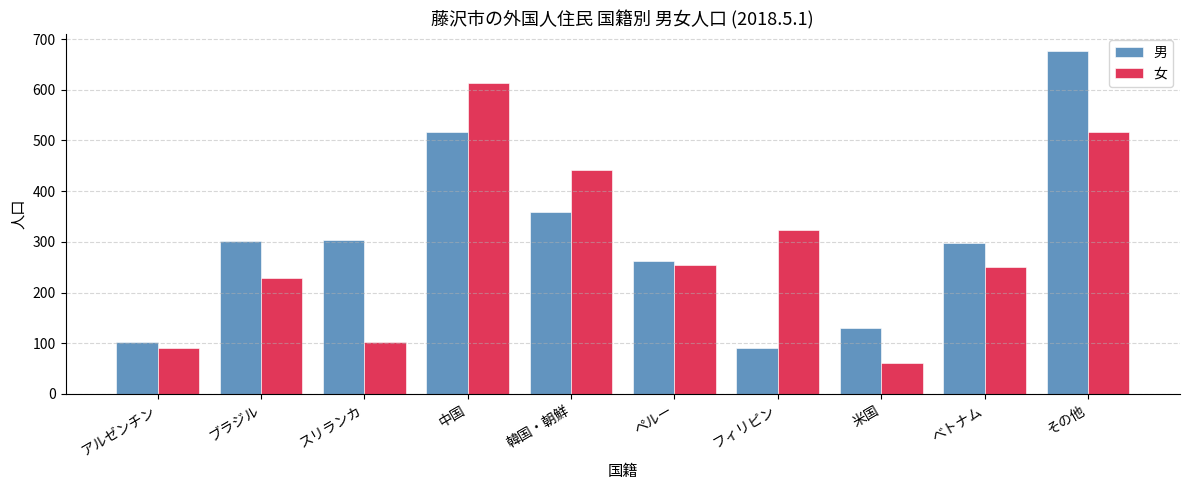

Which category has the lowest value across all series?

米国